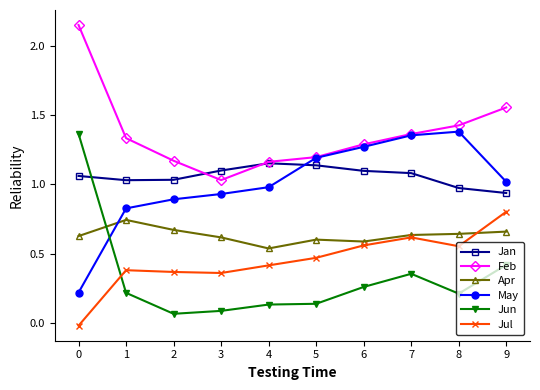

True or false: Jun has more than 0 points higher than both neighbors.

True